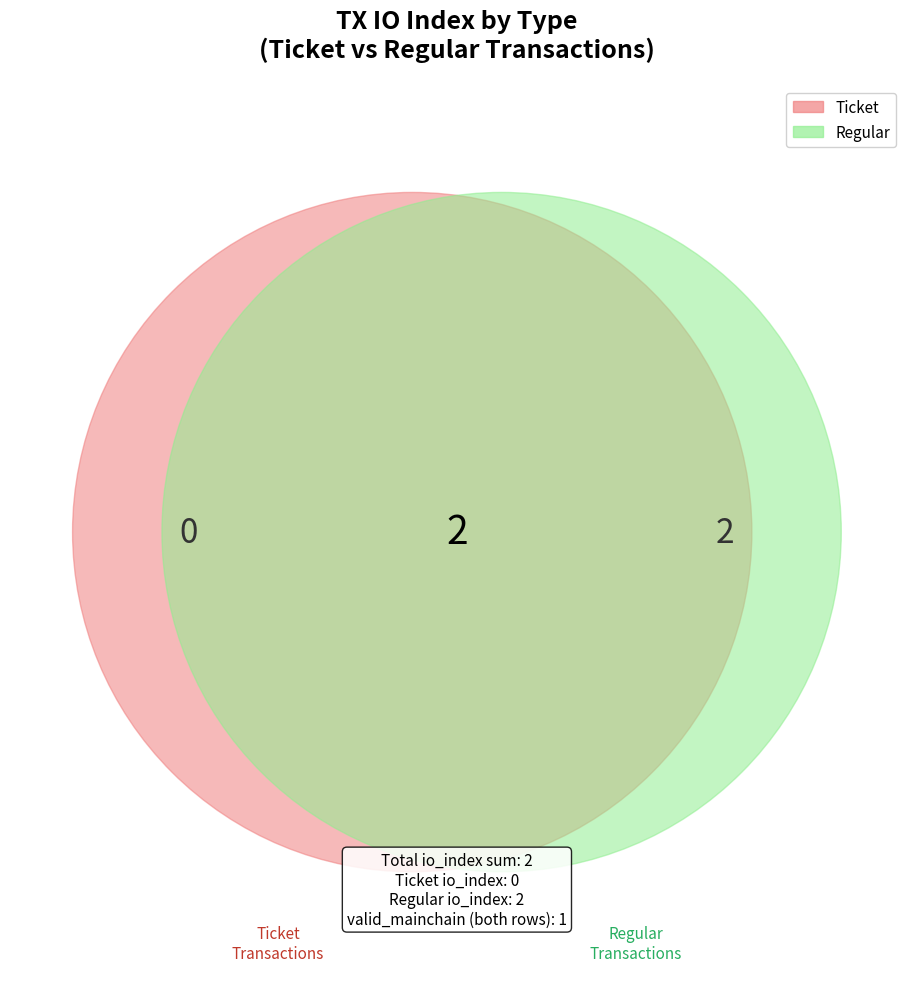

Does Ticket represent more than half of the total?

No